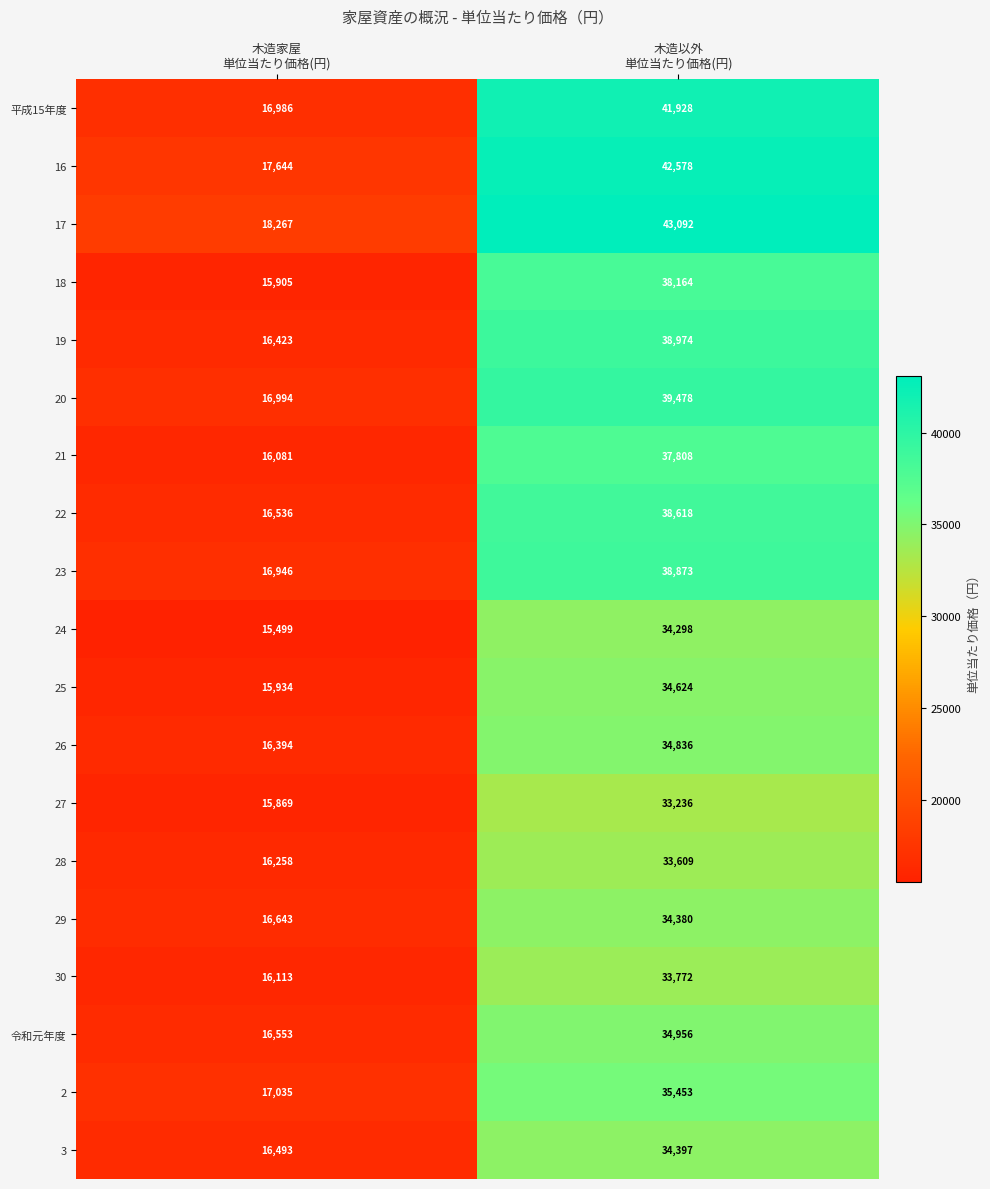

Rank the series by their maximum value, from highest to lowest.

17, 16, 平成15年度, 20, 19, 23, 22, 18, 21, 2, 令和元年度, 26, 25, 3, 29, 24, 30, 28, 27